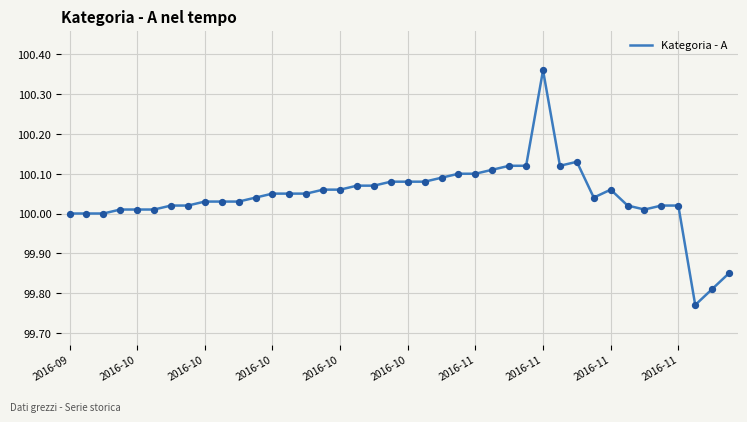

What is the difference between the maximum and minimum values?

0.6